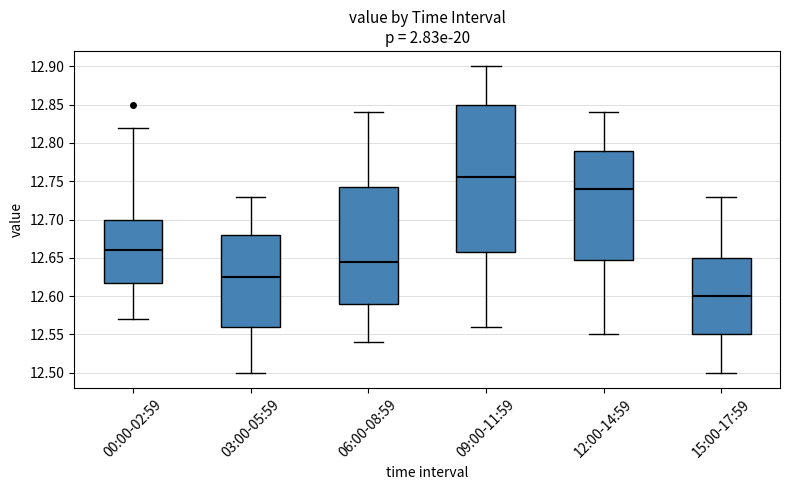

Which box is the tallest, from its lower edge to its upper edge?

09:00-11:59